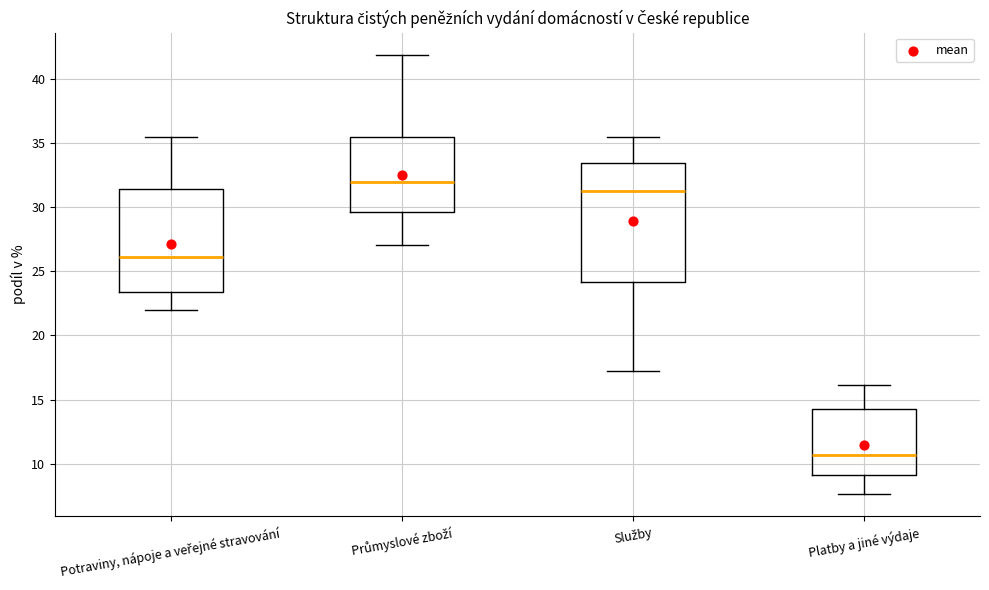

Reading left to right, transcribe this box plot: for each box, give where its median line is, the range the box spans, and where its two whiskers end, as read against the y-axis. The values are not printed on the chart, so give them approximately, as read against the axis.

Potraviny, nápoje a veřejné stravování: median 26.0, box 23.5 to 31.5, whiskers 22.0 to 35.5
Průmyslové zboží: median 32.0, box 29.5 to 35.5, whiskers 27.0 to 42.0
Služby: median 31.5, box 24.0 to 33.5, whiskers 17.0 to 35.5
Platby a jiné výdaje: median 10.5, box 9.0 to 14.5, whiskers 7.5 to 16.0